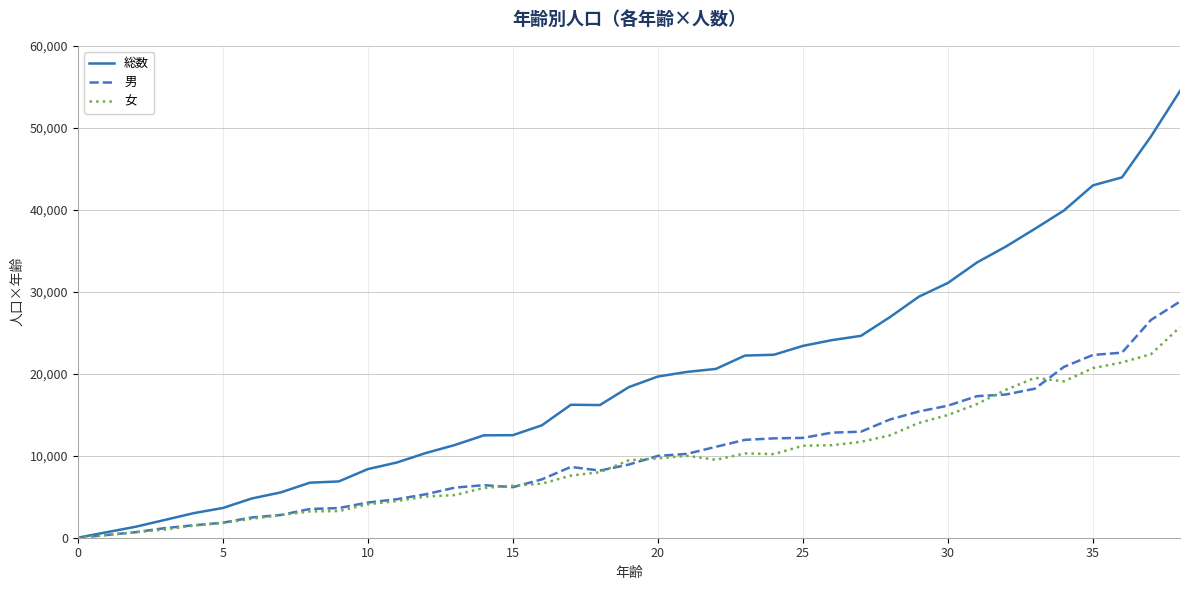

What is the difference between the second highest and minimum values in the 女 series?

22385